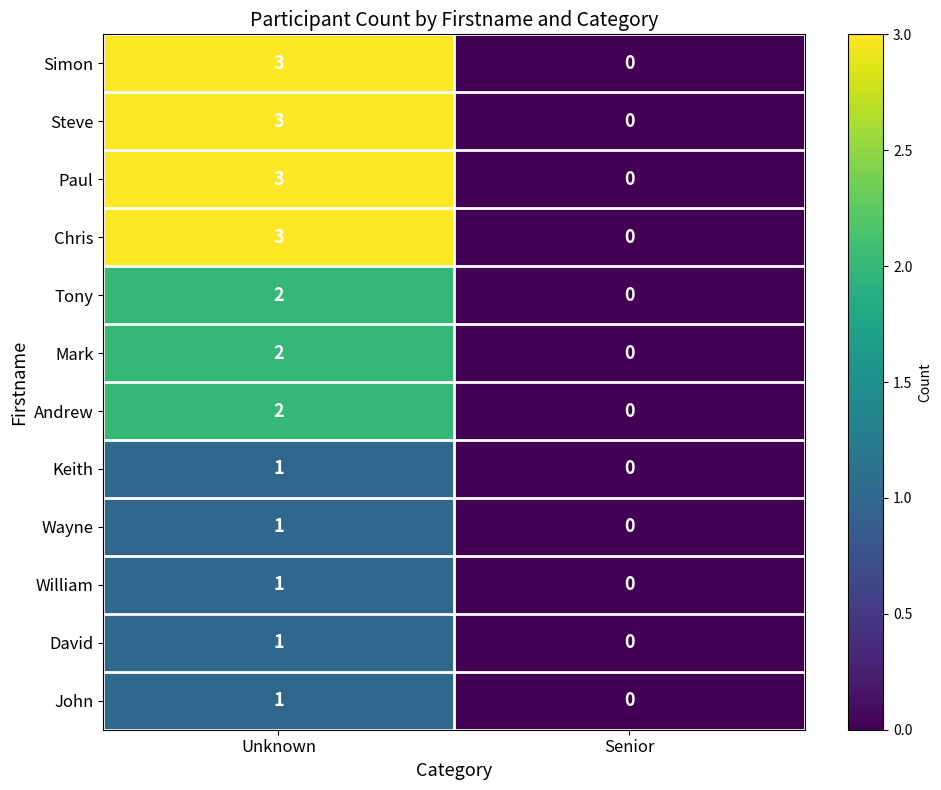

Count the number of data series in this chart.

12